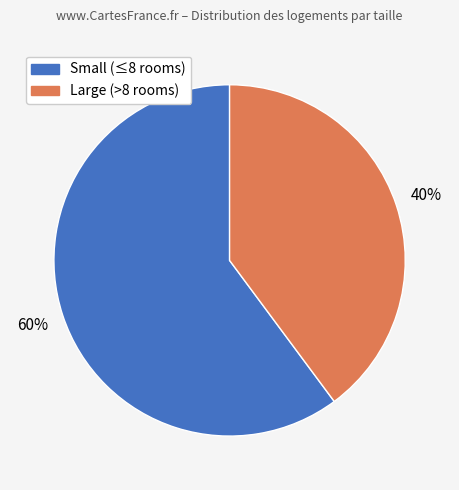

To the nearest percent, what is the average slice percentage?

50%